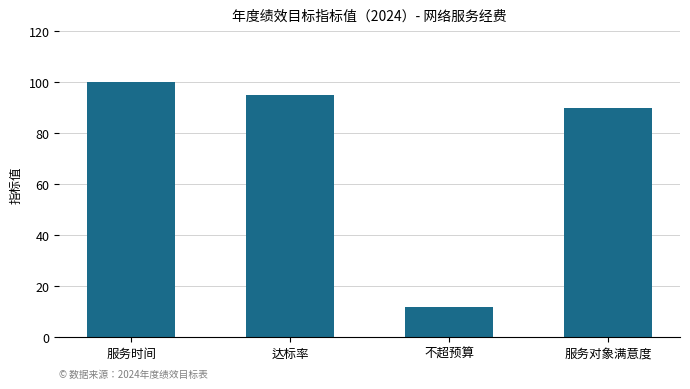

Reading left to right, transcribe all the data shown in this chart.

100	95	12	90